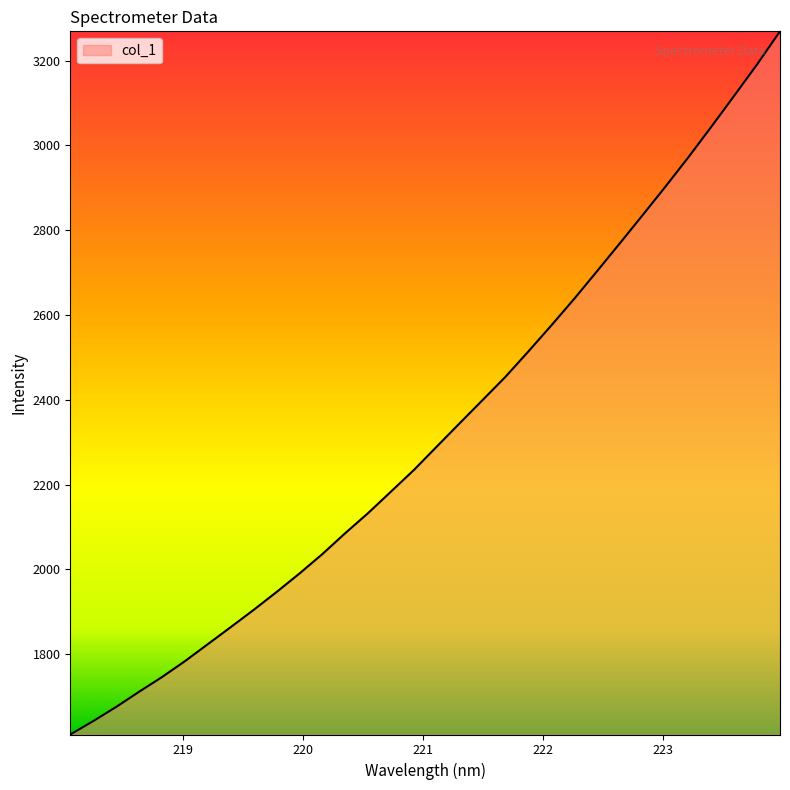

What is the minimum value shown in the chart?

1610.7